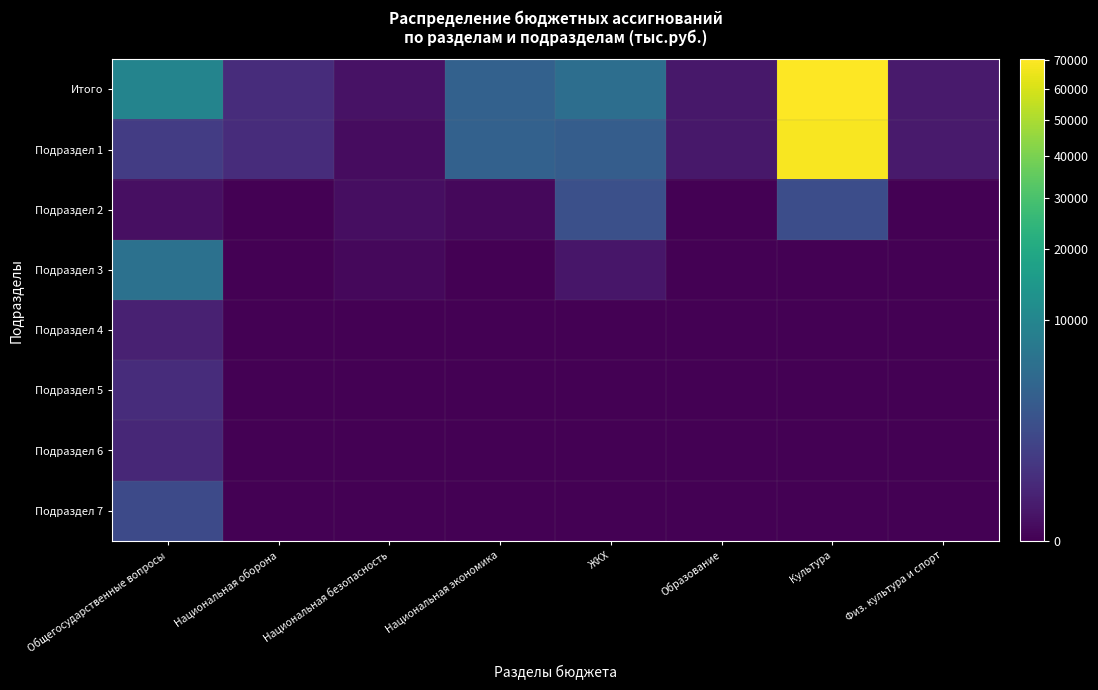

What is the total value across all series at Национальная безопасность?

80.0